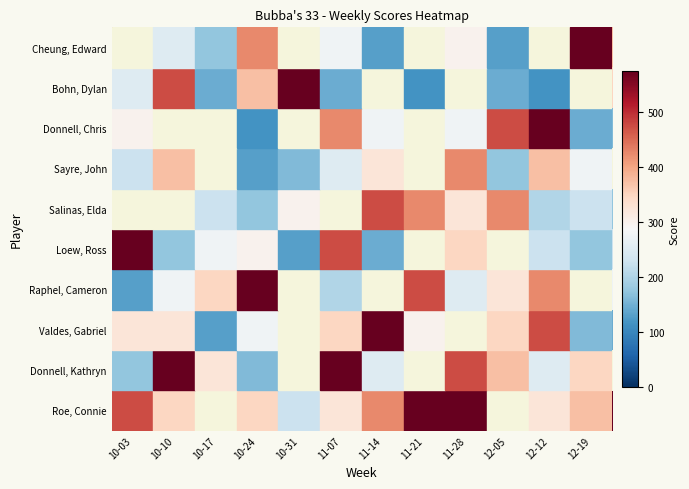

What is the difference between the Donnell, Kathryn values at 12-12 and 10-17?

30.0